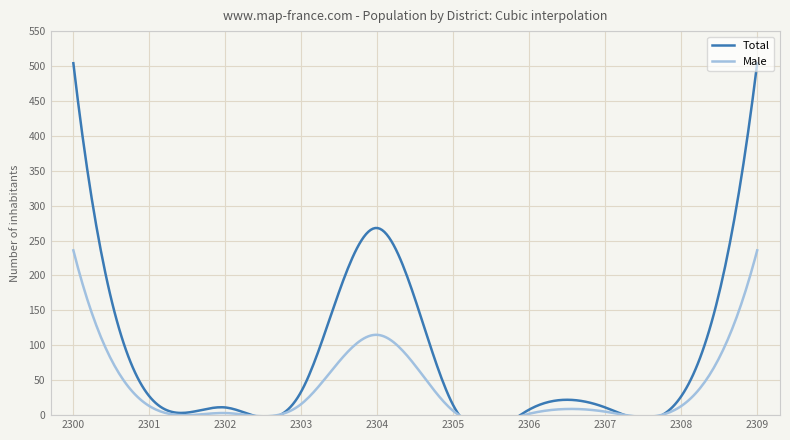

Is the value of Male at 2301 greater than the value of Total at 2304?

No